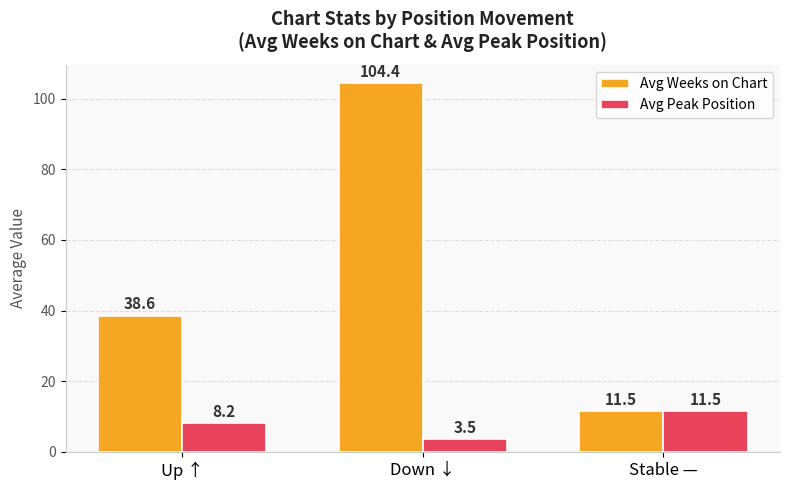

What is the lowest value of the Avg Weeks on Chart series?

11.5